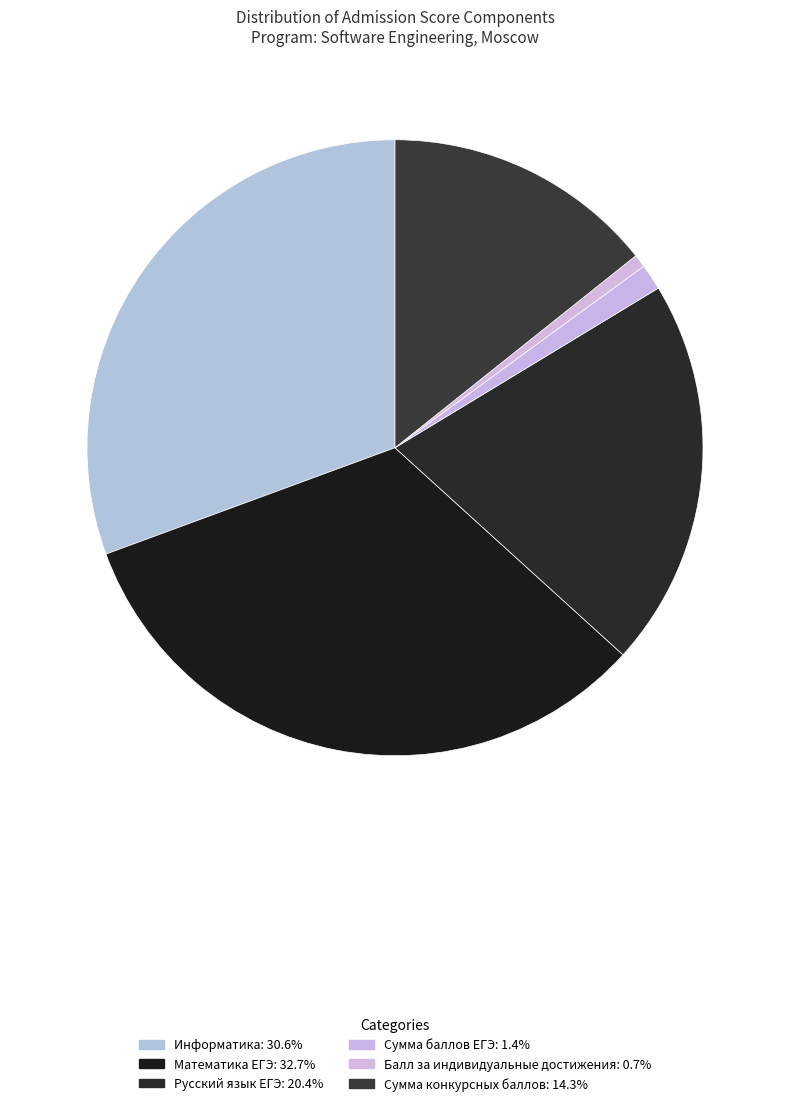

Count the number of slices in the pie.

6